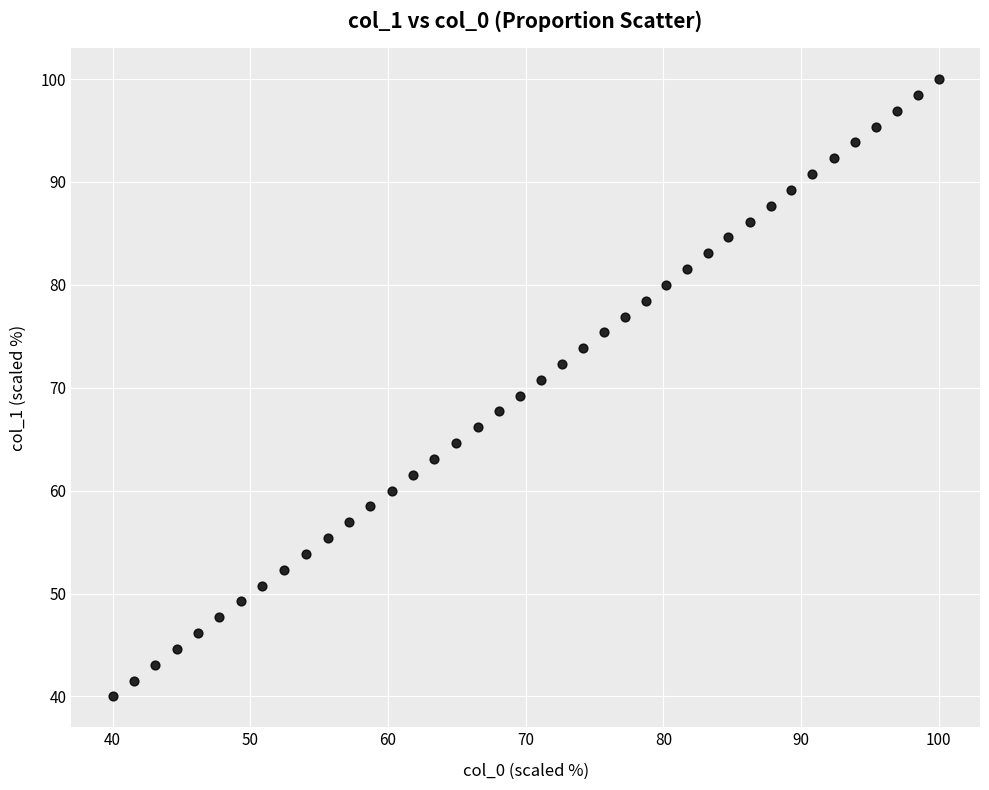

What is the range of Y values (max minus min)?

60.0